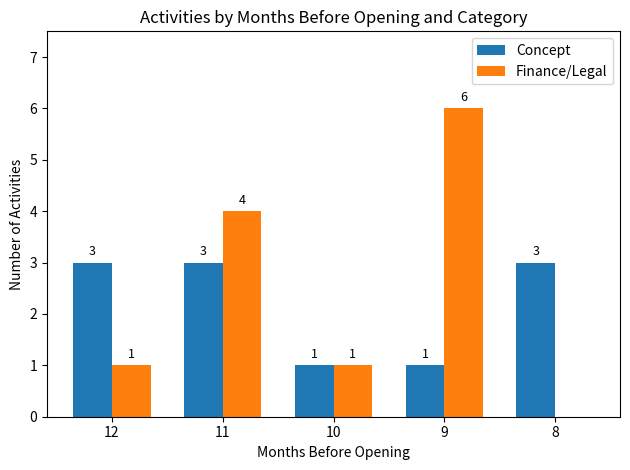

Are the bars horizontal?

No